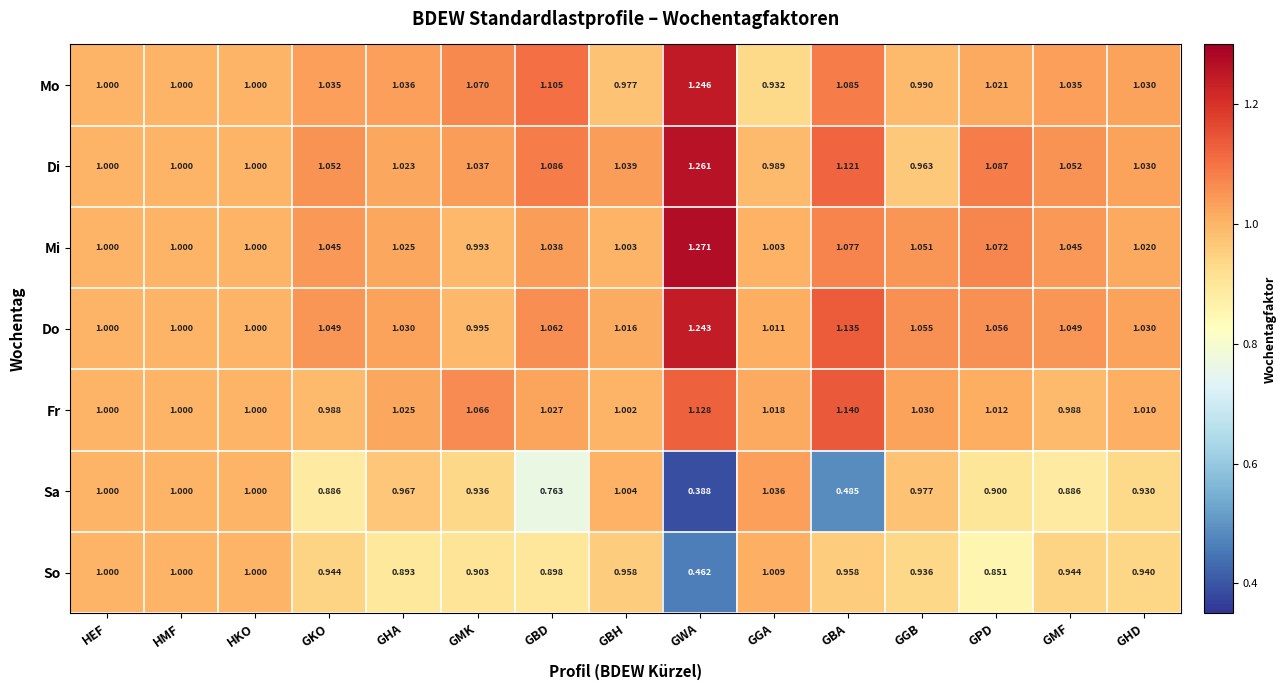

Between HMF and GWA, which series saw the biggest shift?

Sa